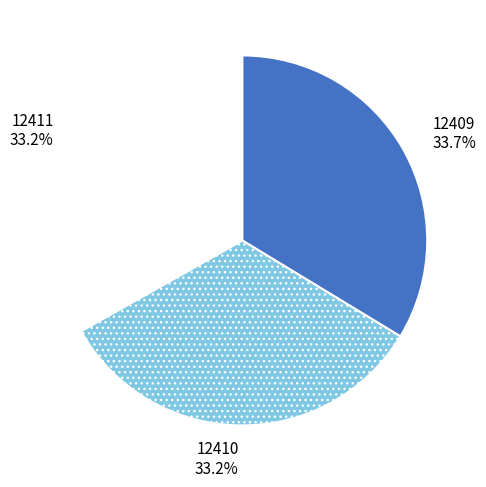

Which slice is the largest?

12409